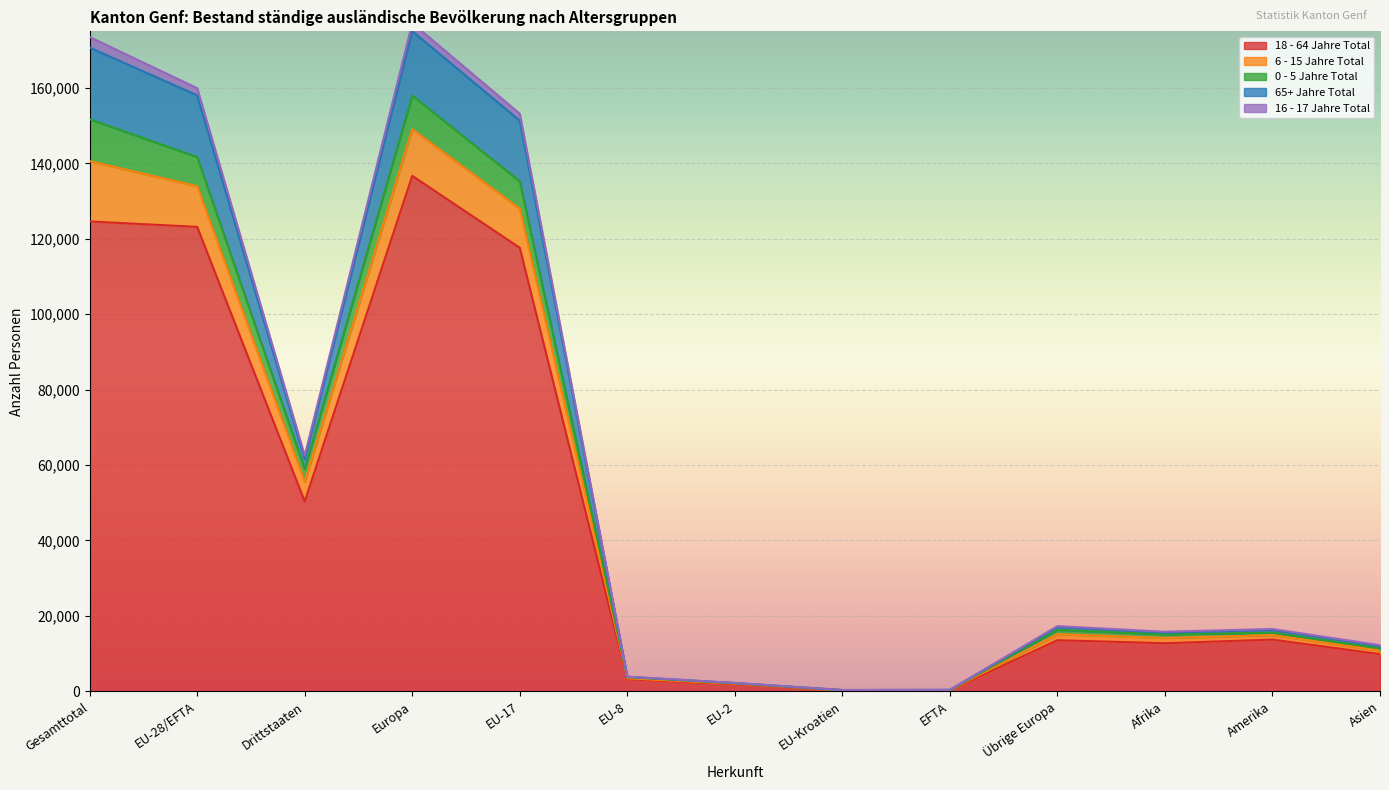

The value of 18 - 64 Jahre Total at Amerika is 6499. True or false?

False